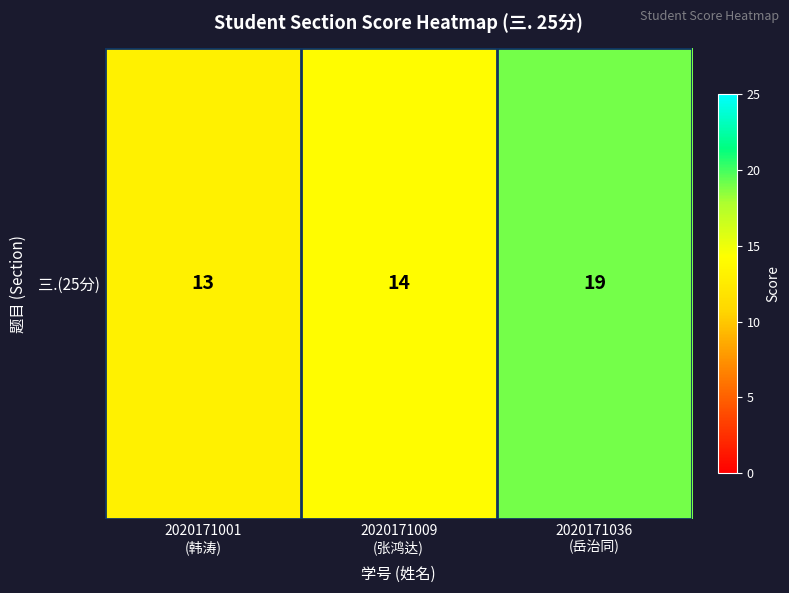

Rank the categories by value from highest to lowest.

2020171036
(岳治同), 2020171009
(张鸿达), 2020171001
(韩涛)